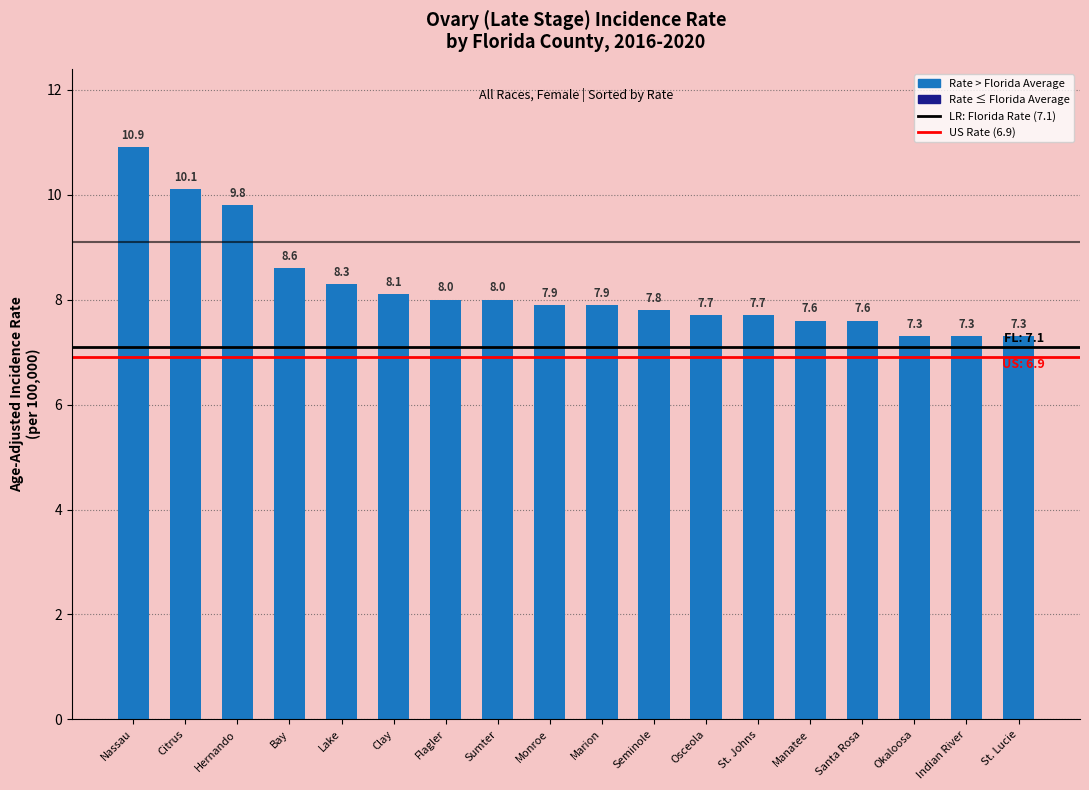

Read the value at Sumter.

8.0